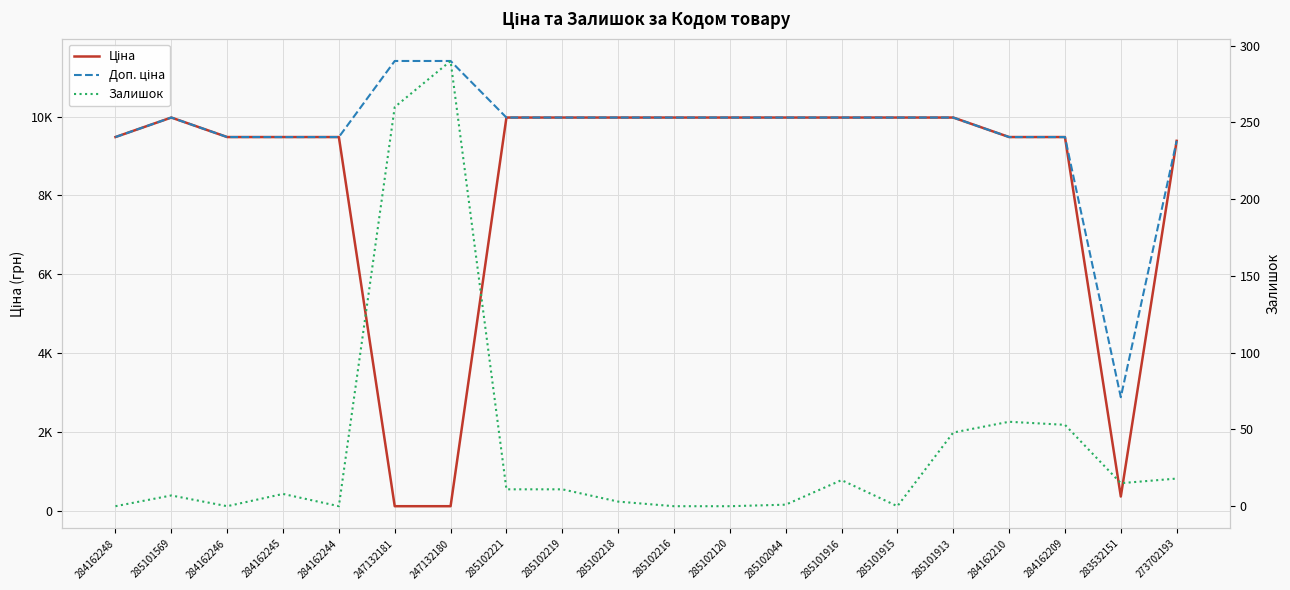

At which category is the sum across all series the highest?

285101913